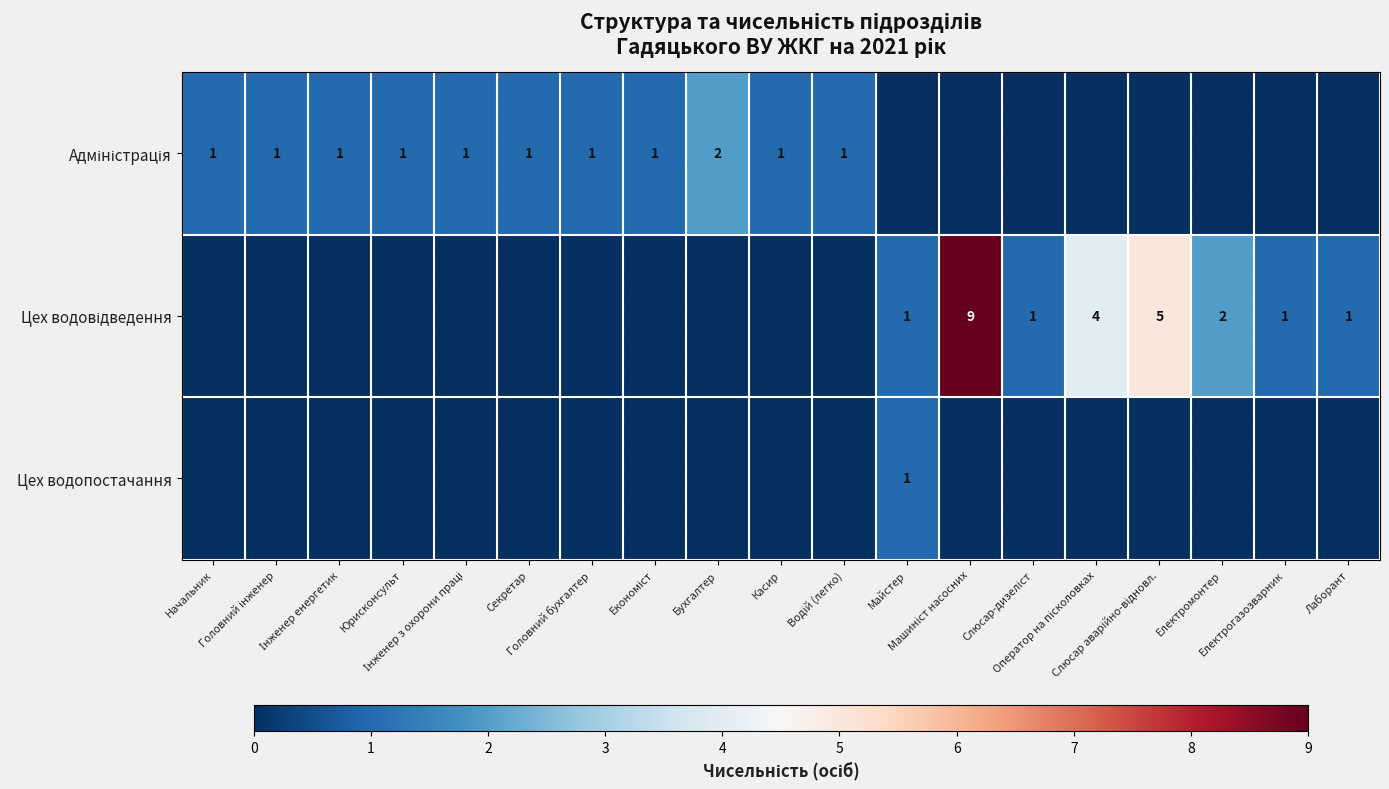

At which label is Цех водопостачання closest to 0?

Начальник